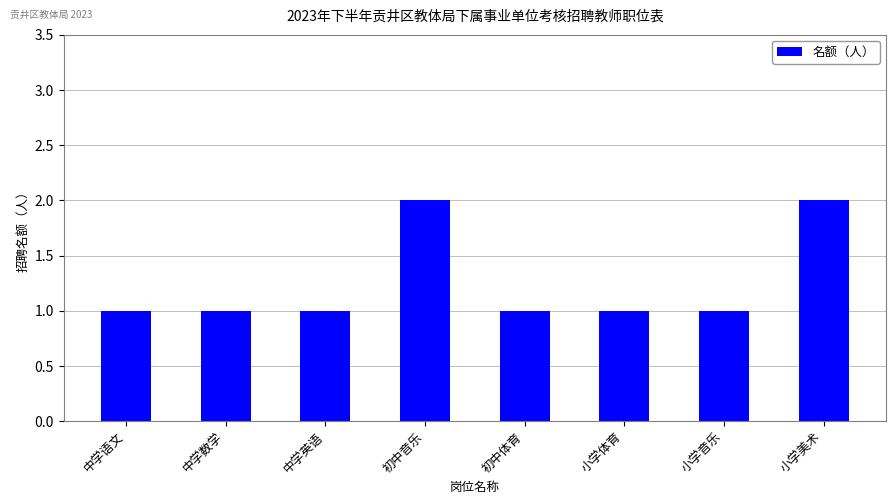

Which has a higher value, 中学语文 or 小学美术?

小学美术